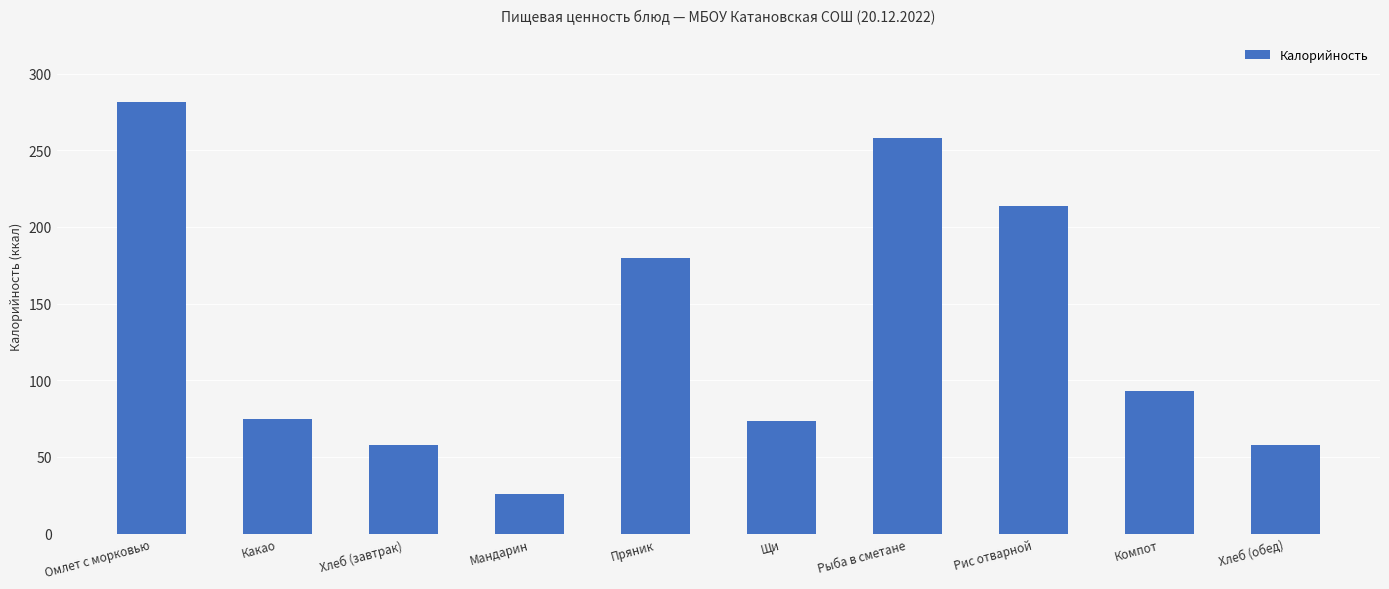

At which label is the value closest to 153?

Пряник